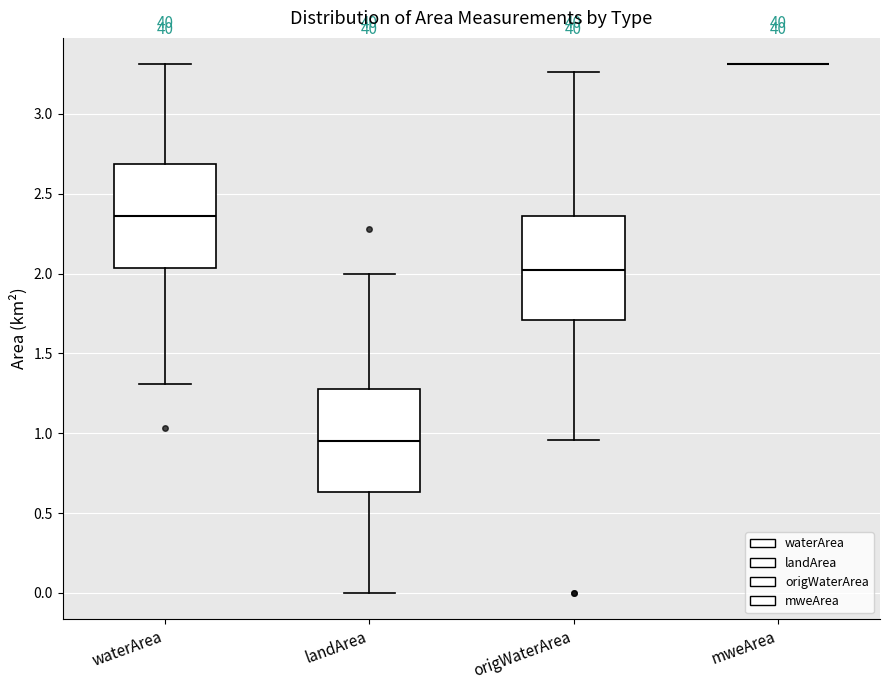

Reading left to right, read every box against the y-axis: the position of its median line, the range the box covers, and the ends of its whiskers. The values are not printed on the chart, so give them approximately, as read against the axis.

waterArea: median 2.35, box 2.05 to 2.70, whiskers 1.30 to 3.30
landArea: median 0.95, box 0.65 to 1.30, whiskers 0.00 to 2.00
origWaterArea: median 2.00, box 1.70 to 2.35, whiskers 0.95 to 3.25
mweArea: box collapsed to a line at 3.30, whiskers 3.30 to 3.30